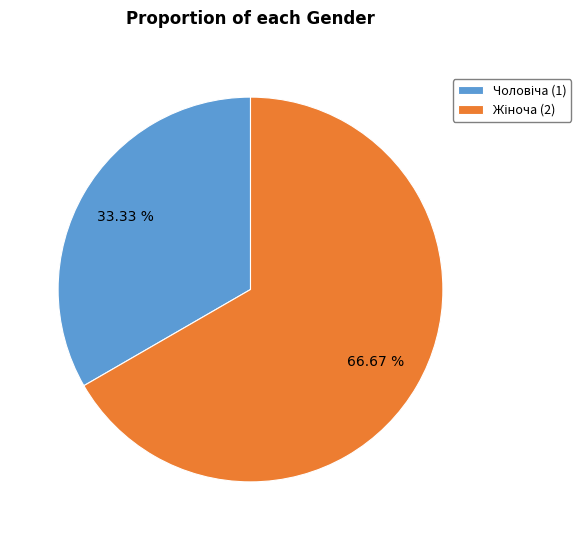

Do Чоловіча and Жіноча together represent more than half of the pie?

Yes